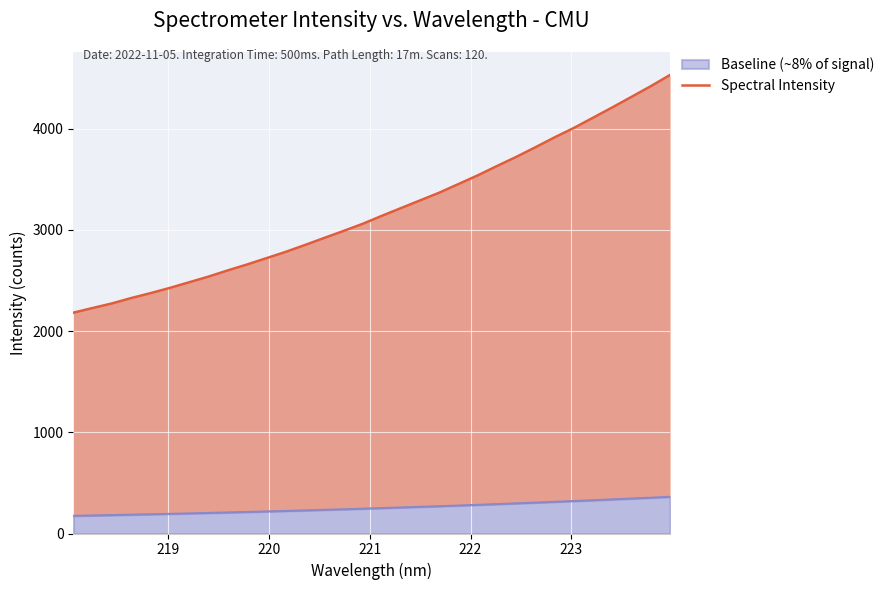

What is the maximum value for Baseline (~8% of signal)?

362.4